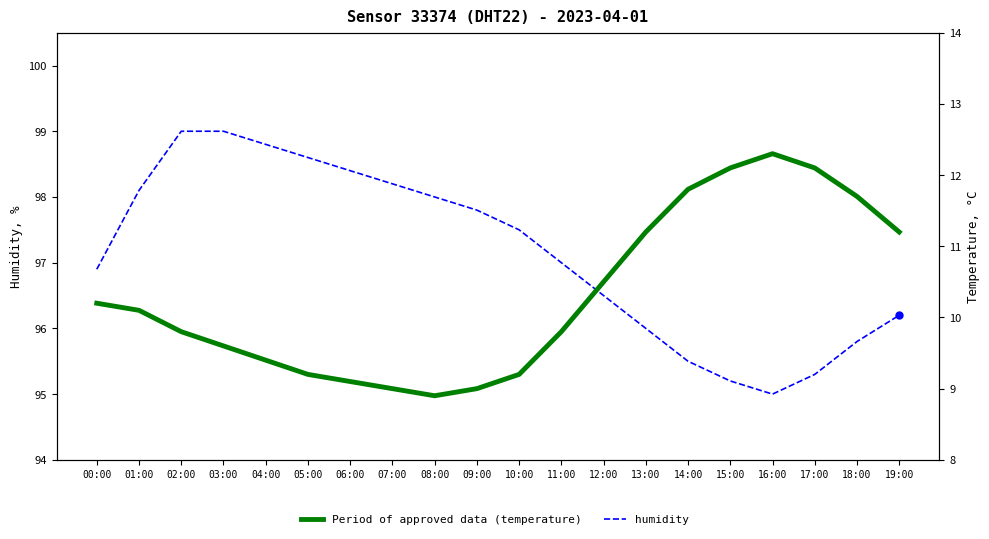

Where is temperature nearest to the value 10?

01:00